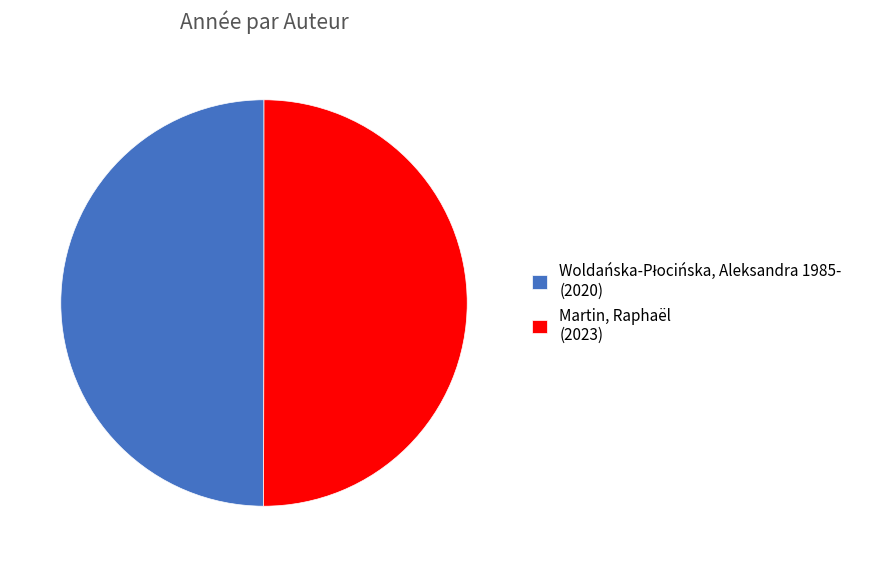

Is it true that Martin, Raphaël (2023) is 39% of the pie?

False